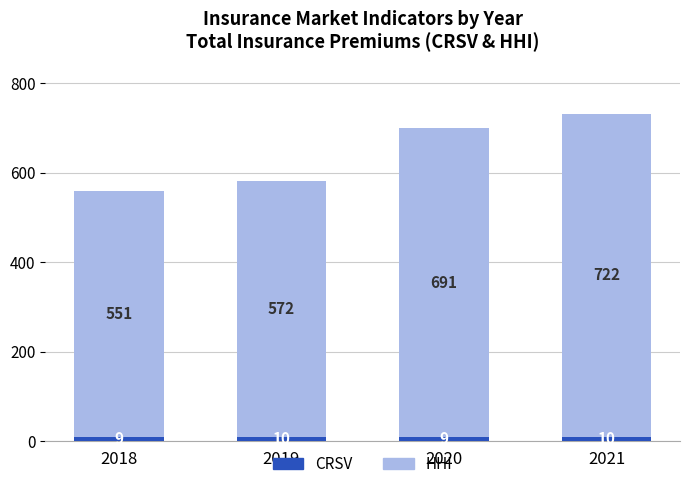

Count the CRSV values in the range 9 to 10.

4